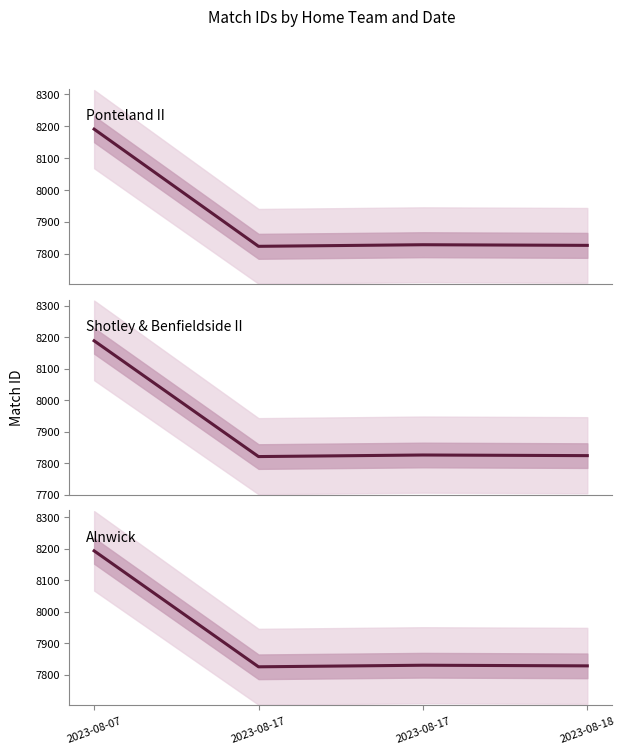

What are all the series names shown in the legend?

Ponteland II, Shotley & Benfieldside II, Alnwick